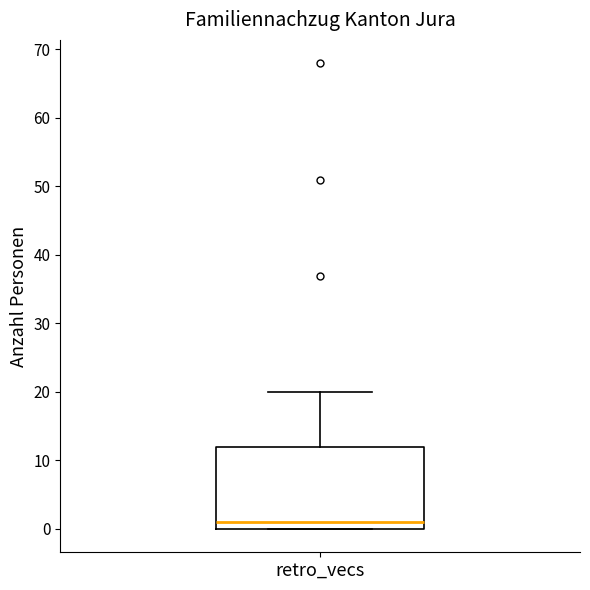

Read this box plot against the y-axis: the position of the median line, the range covered by the box, and the ends of both whiskers. The values are not printed on the chart, so give them approximately, as read against the axis.

median 1, box 0 to 12, whiskers 0 to 20